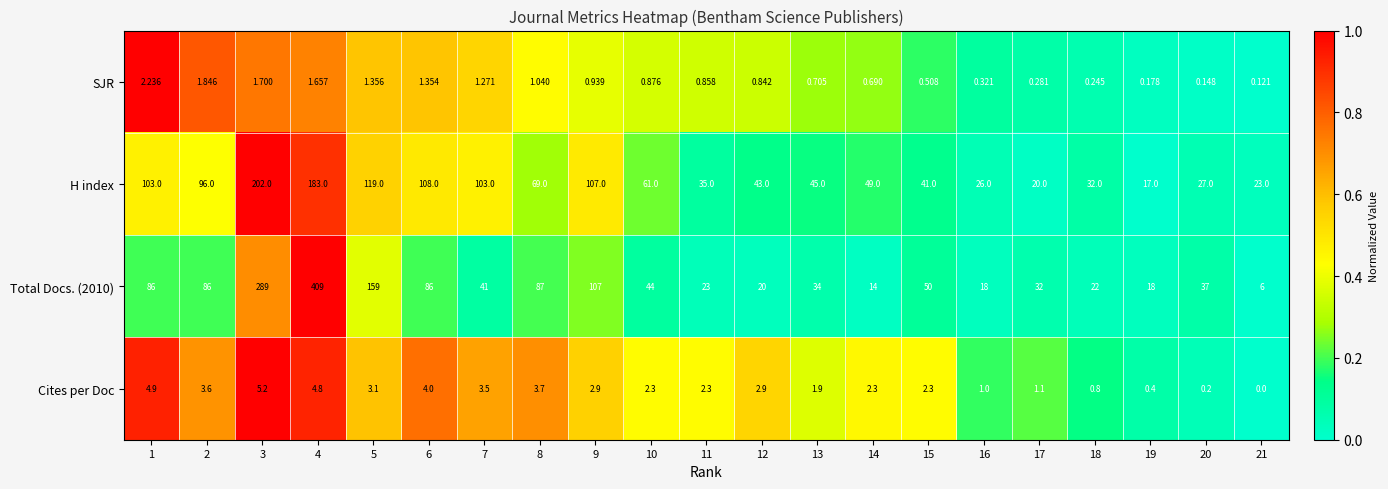

What is the total value across all series at 2?

187.4